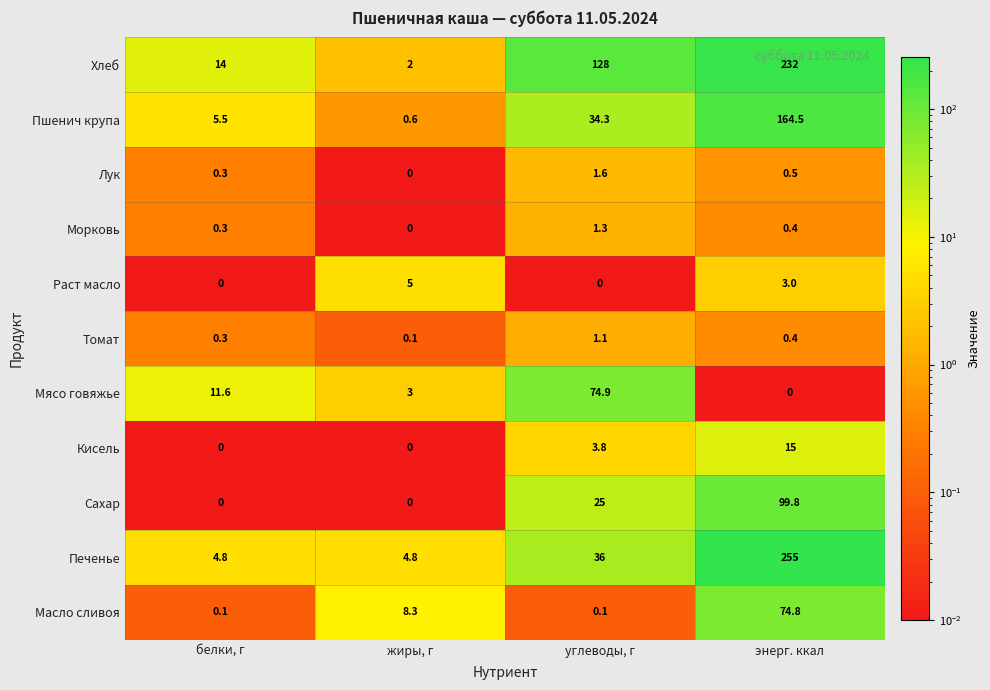

What is the spread (max minus min) of values at углеводы, г?

128.0